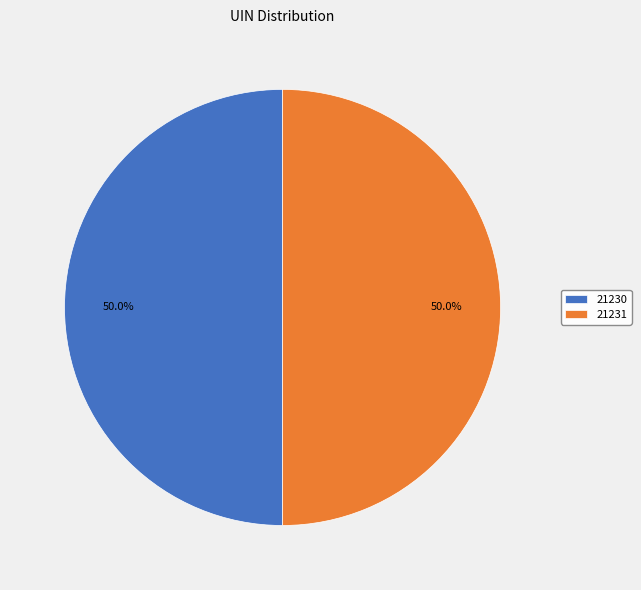

Approximately how many times larger is the value at 21230 compared to 21231?

1.0